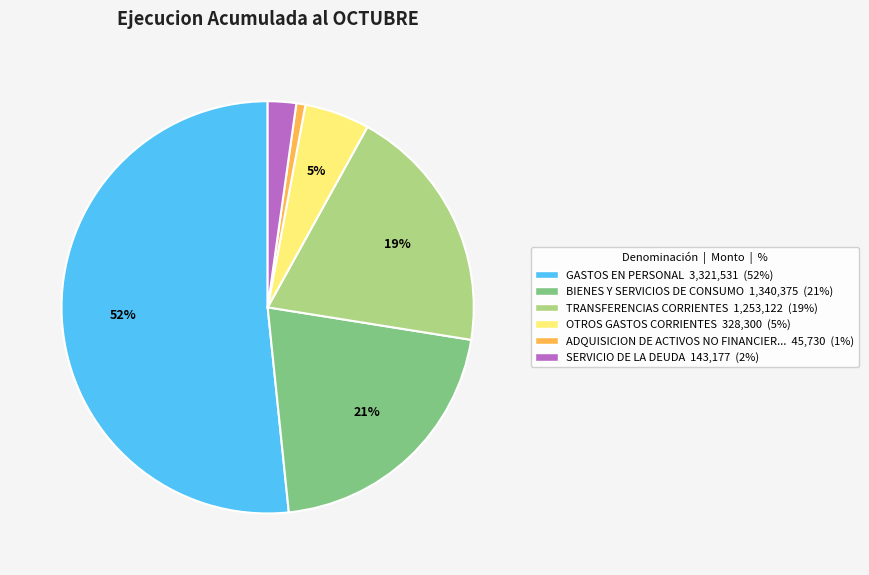

Which has a higher value, OTROS GASTOS CORRIENTES 328,300 (5%) or ADQUISICION DE ACTIVOS NO FINANCIER... 45,730 (1%)?

OTROS GASTOS CORRIENTES 328,300 (5%)